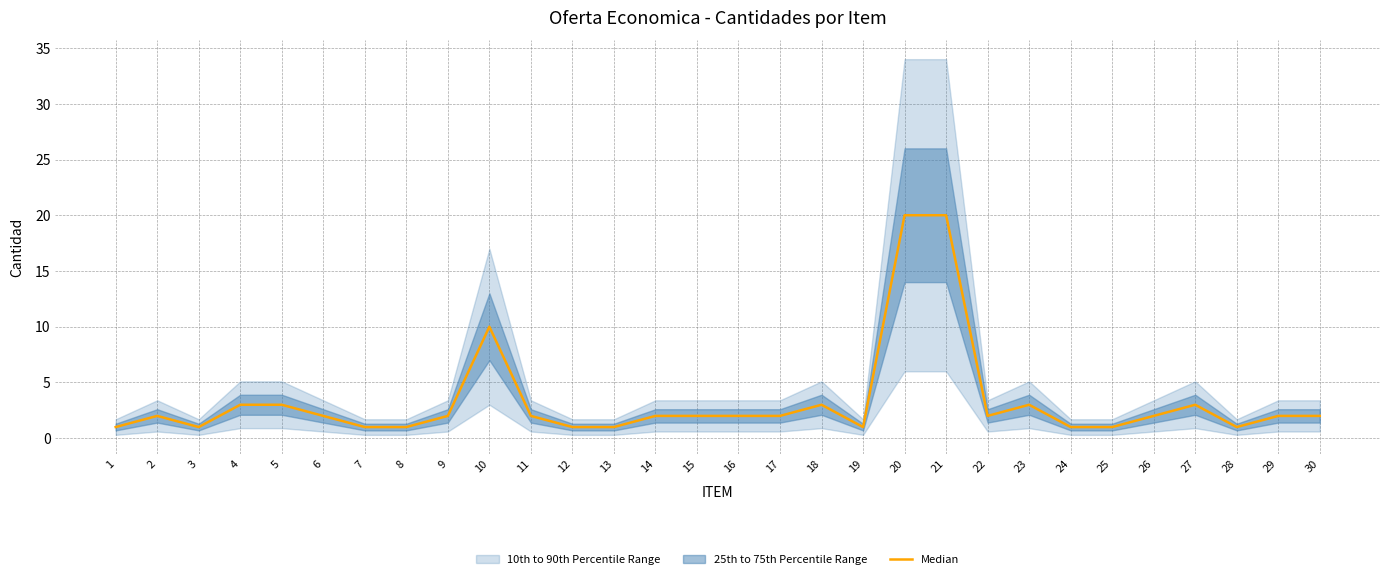

How many points are higher than both their immediate neighbors (excluding endpoints)?

5